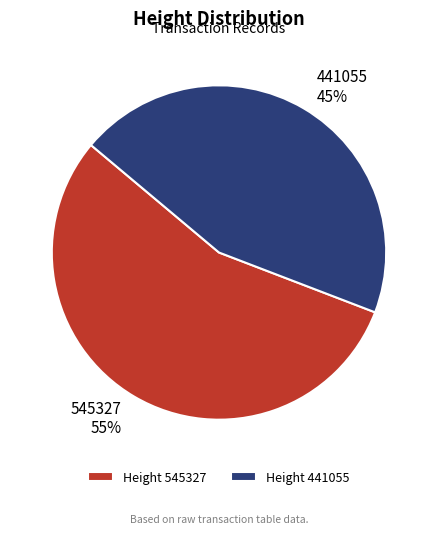

Approximately how many times larger is the value at 545327 55% compared to 441055 45%?

1.2